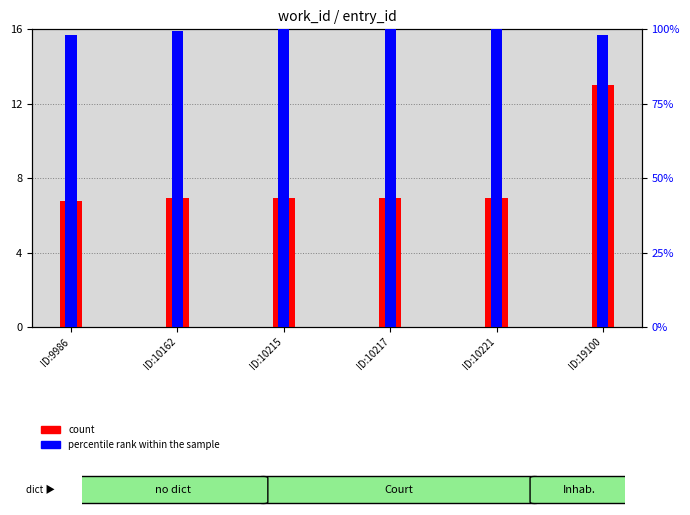

Reading left to right, what are all the values shown in this chart?

count: 6.8	6.9	7.0	7.0	7.0	13.0
percentile rank within the sample: 98.1	99.5	100.0	100.0	100.0	98.1